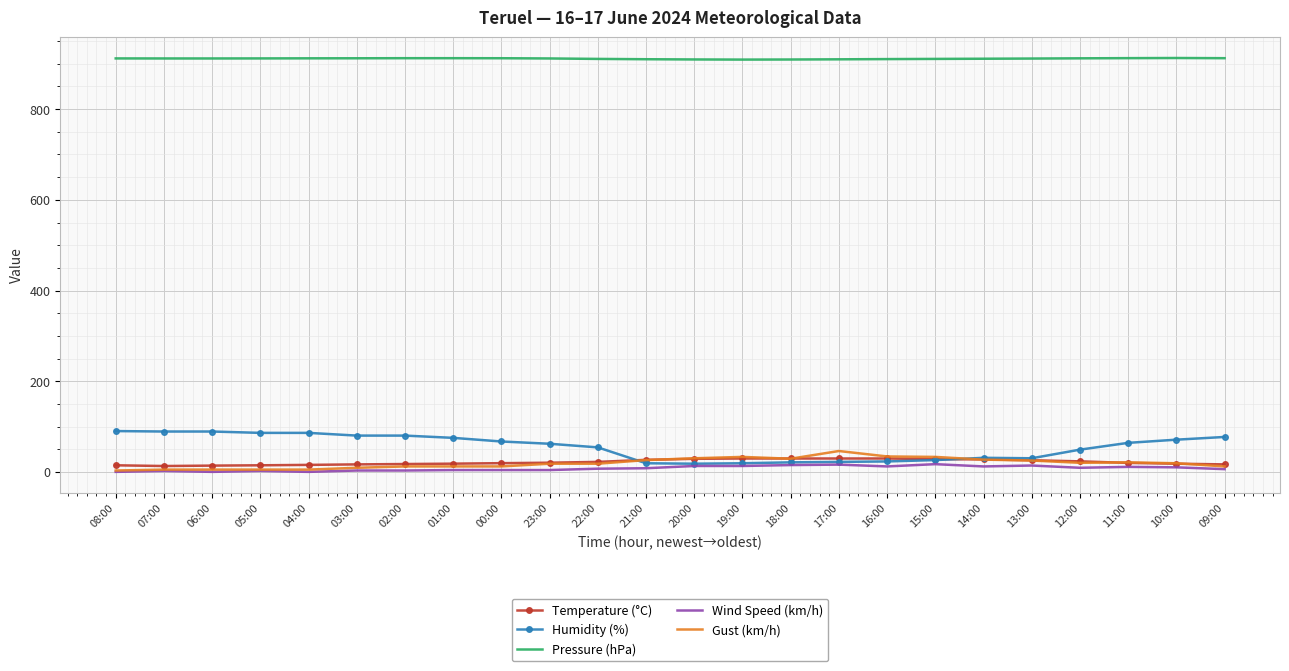

Which series has the largest range (max minus min)?

Humidity (%)